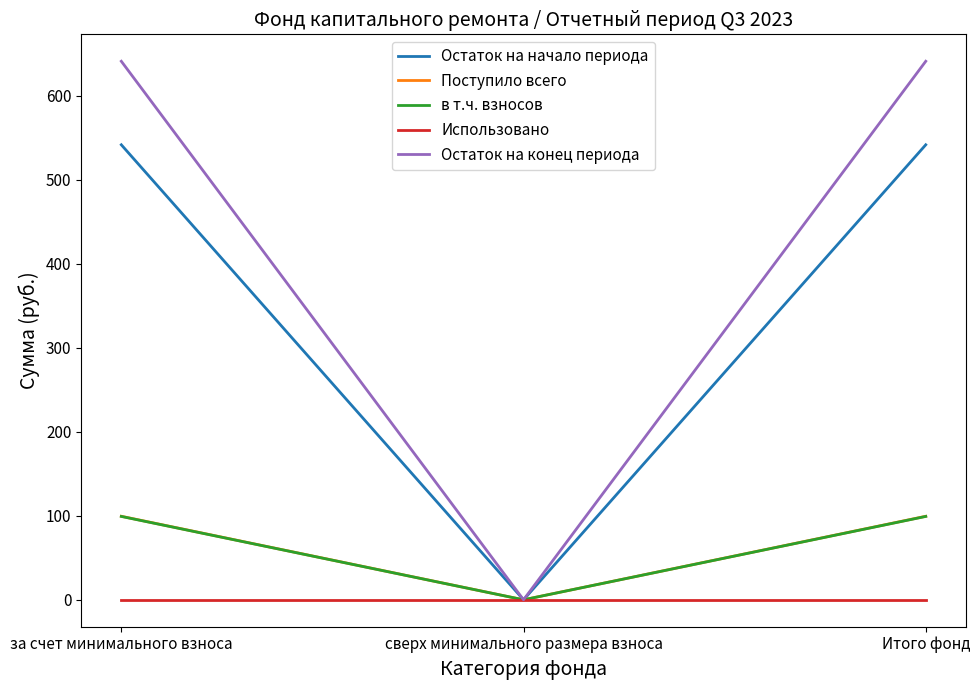

What value does the Остаток на конец периода series have at Итого фонд?

641.2